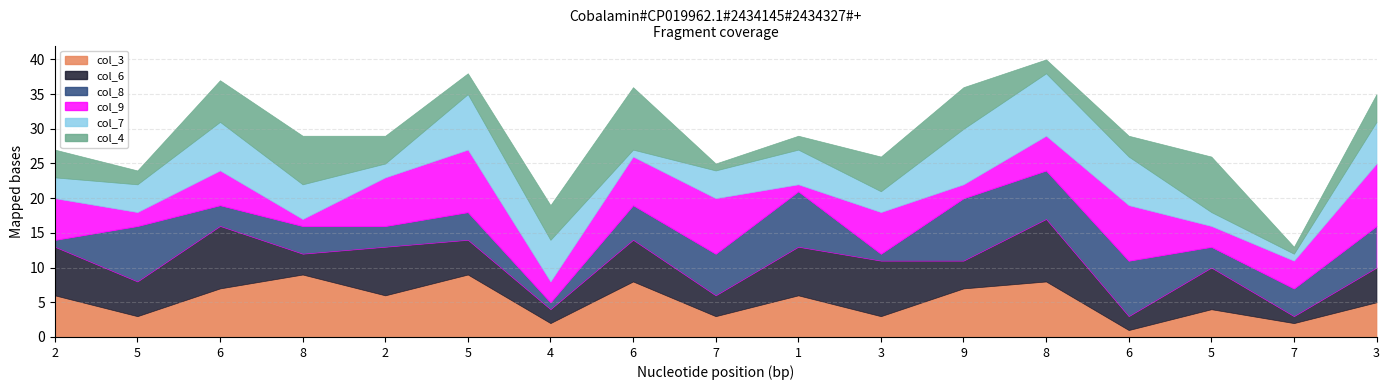

What are all the series names shown in the legend?

col_3, col_6, col_8, col_9, col_7, col_4